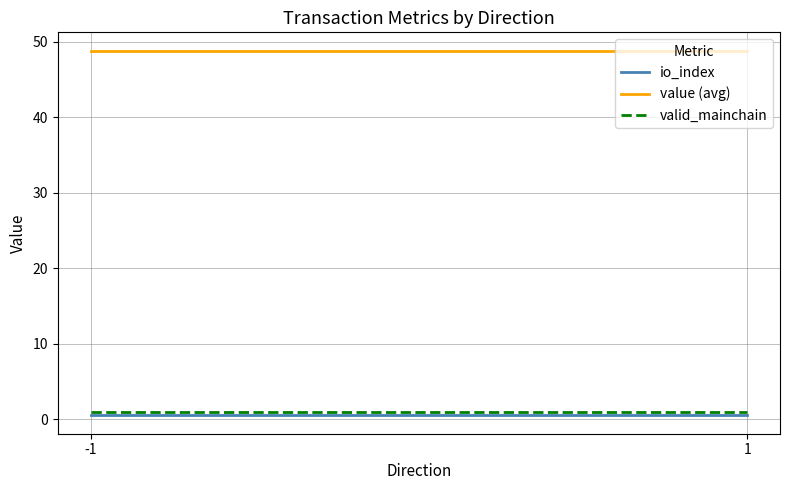

What is the spread (max minus min) of values at 1?

48.3